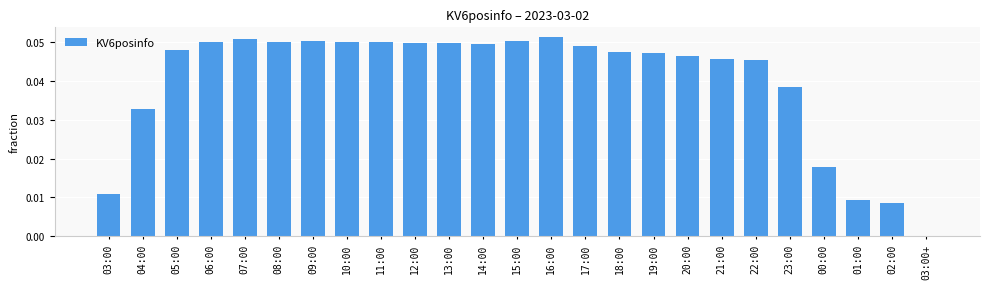

What is the sum of all values?

1.0